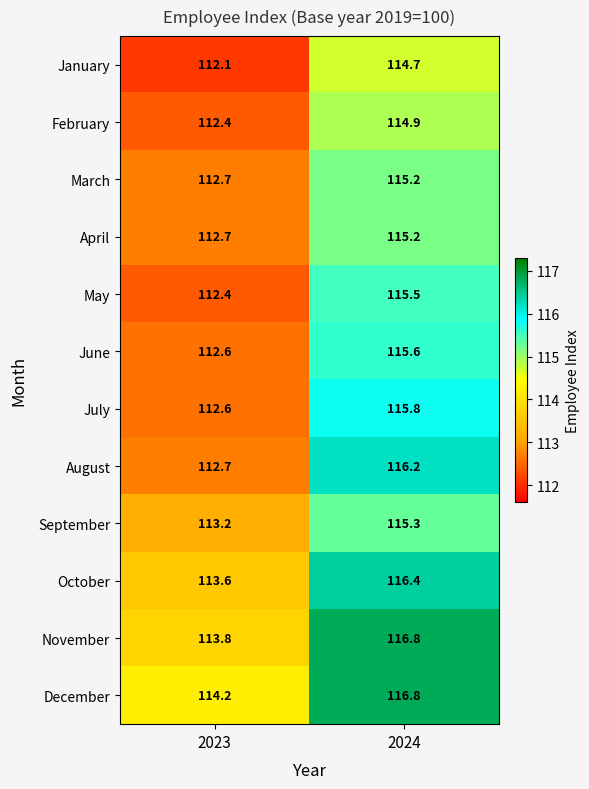

How many data points in September are above 115?

1